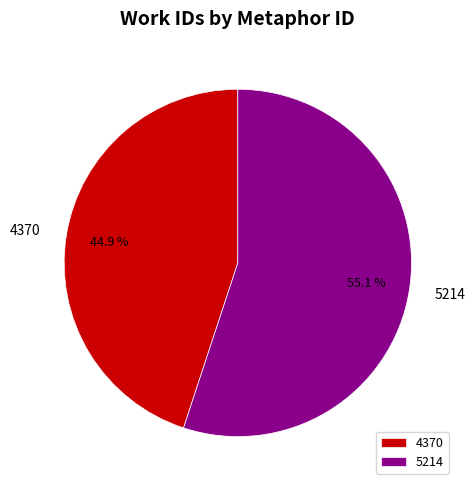

To the nearest percent, what is the average slice percentage?

50%